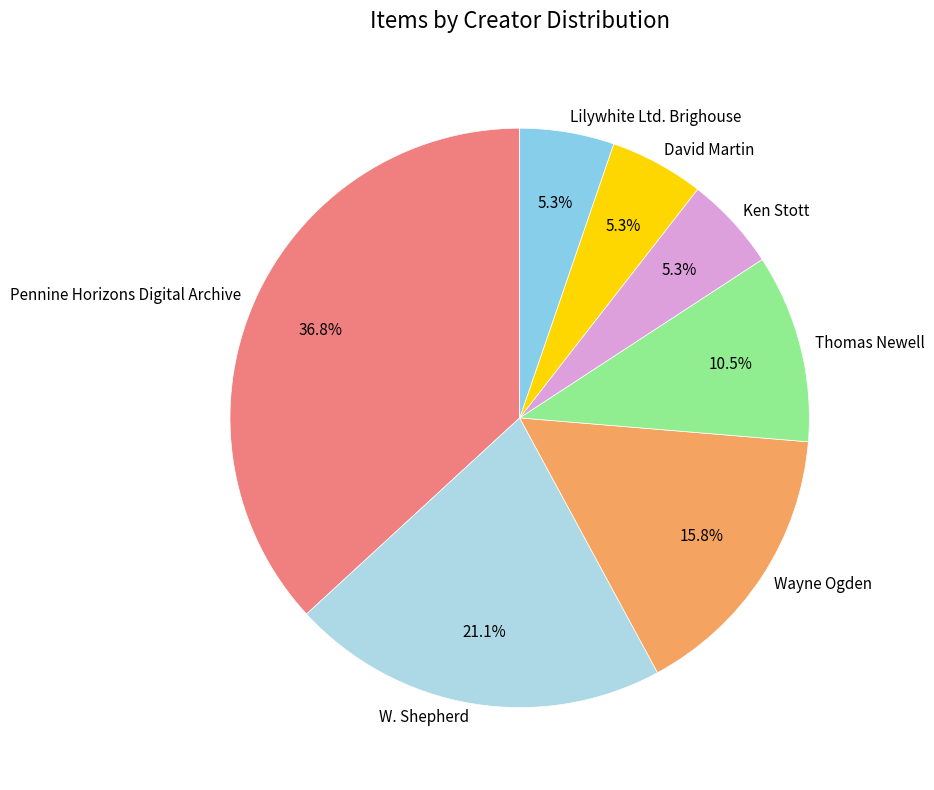

What percentage is the Lilywhite Ltd. Brighouse slice, to the nearest percent?

5%